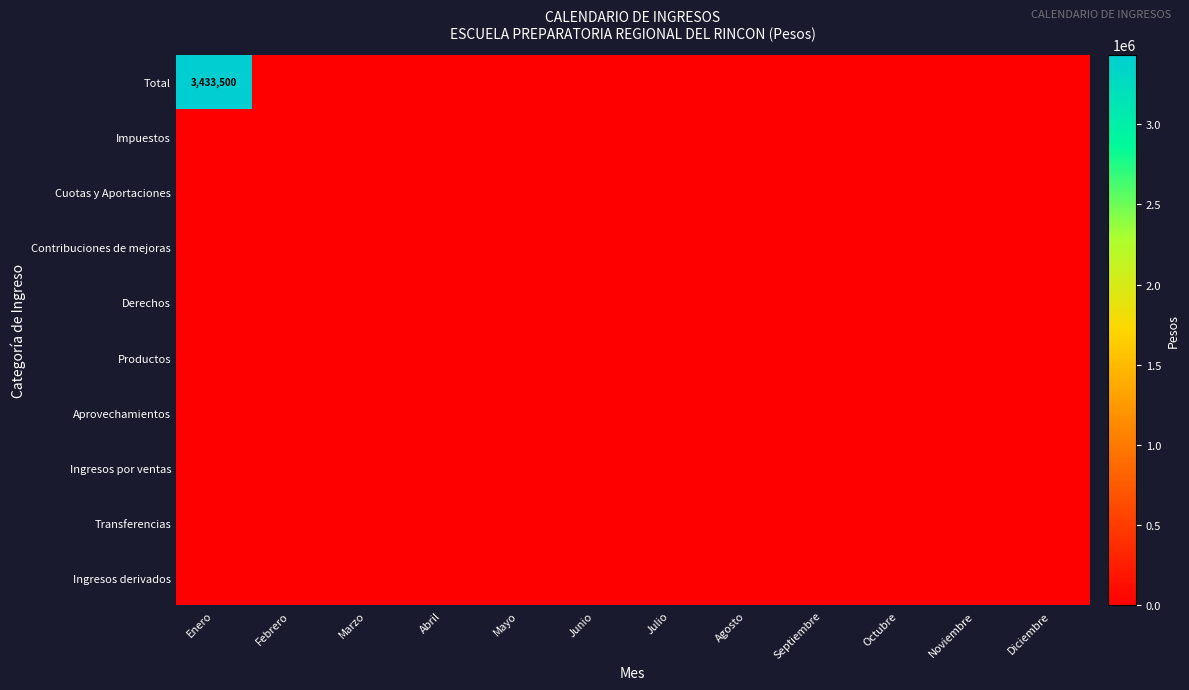

Which label corresponds to the largest value in the chart?

Enero